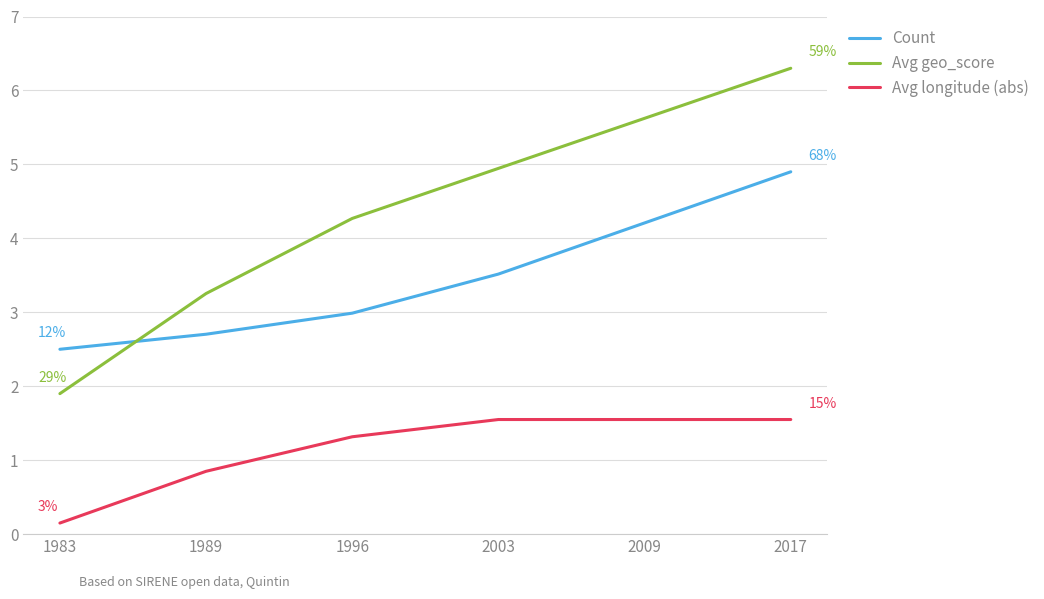

How many lines are shown in the chart?

3